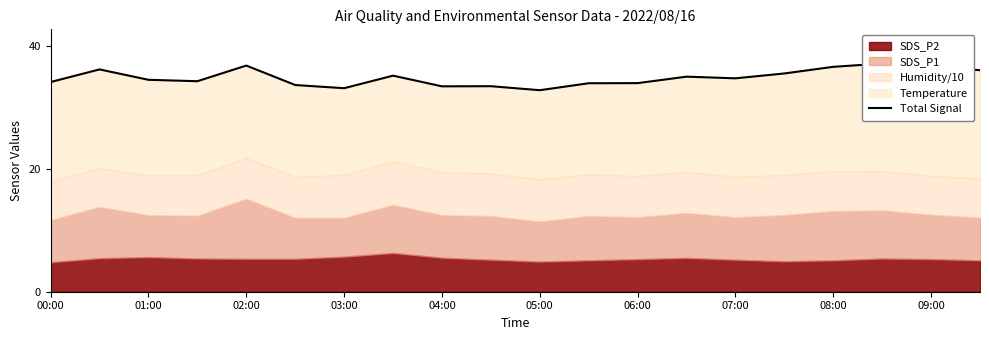

The chart shows a value of 51.8 at 13. True or false?

False